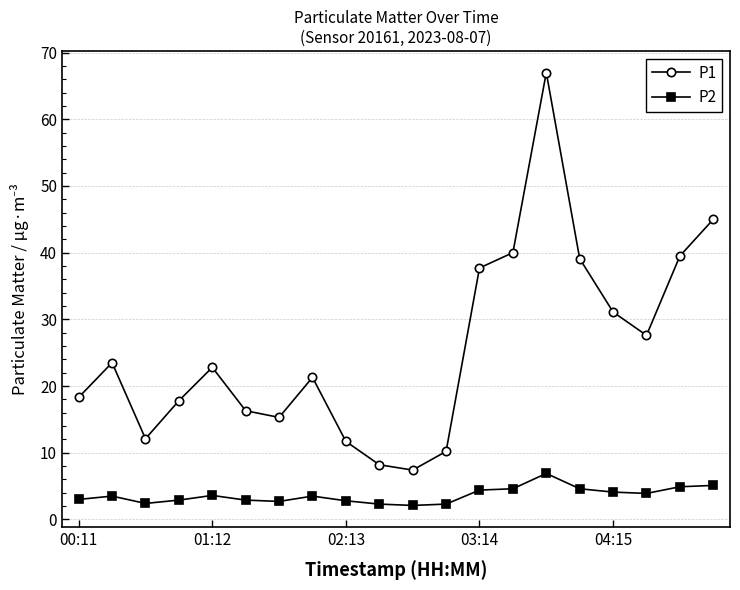

Count the number of categories in the chart.

20